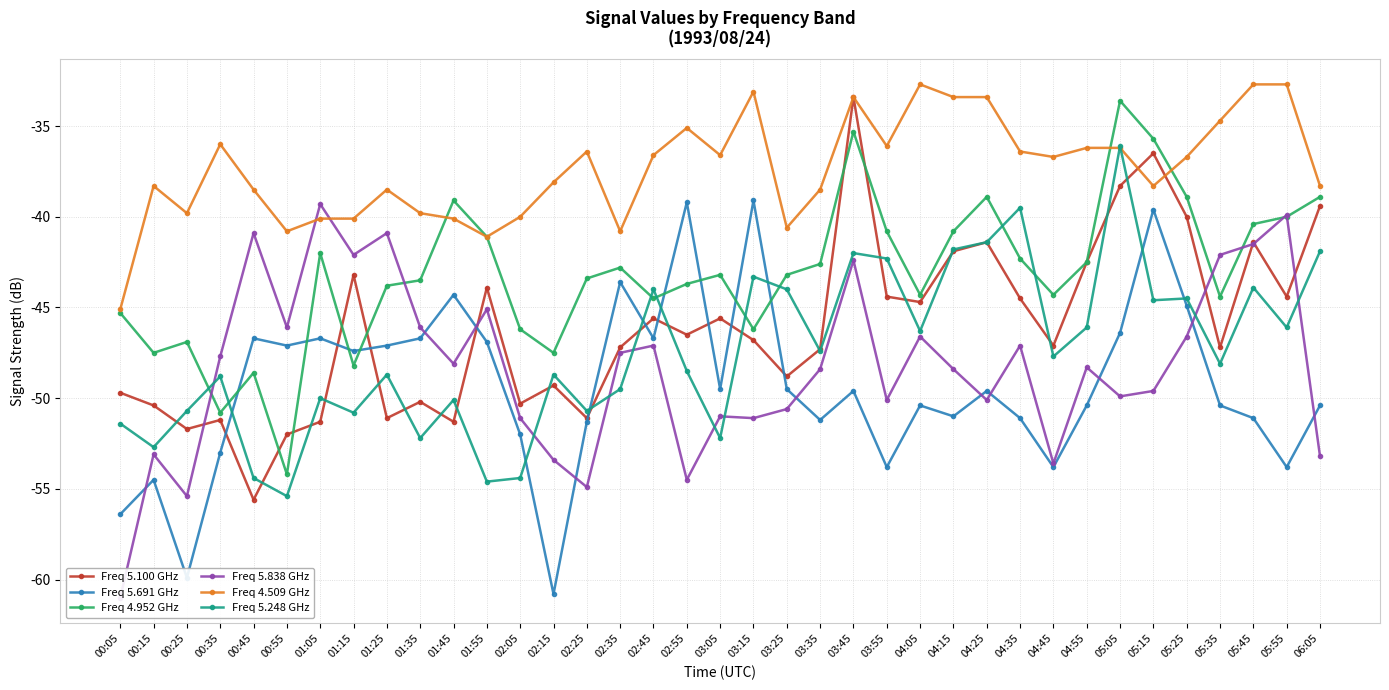

At which label does Freq 5.838 GHz first exceed -48?

00:35